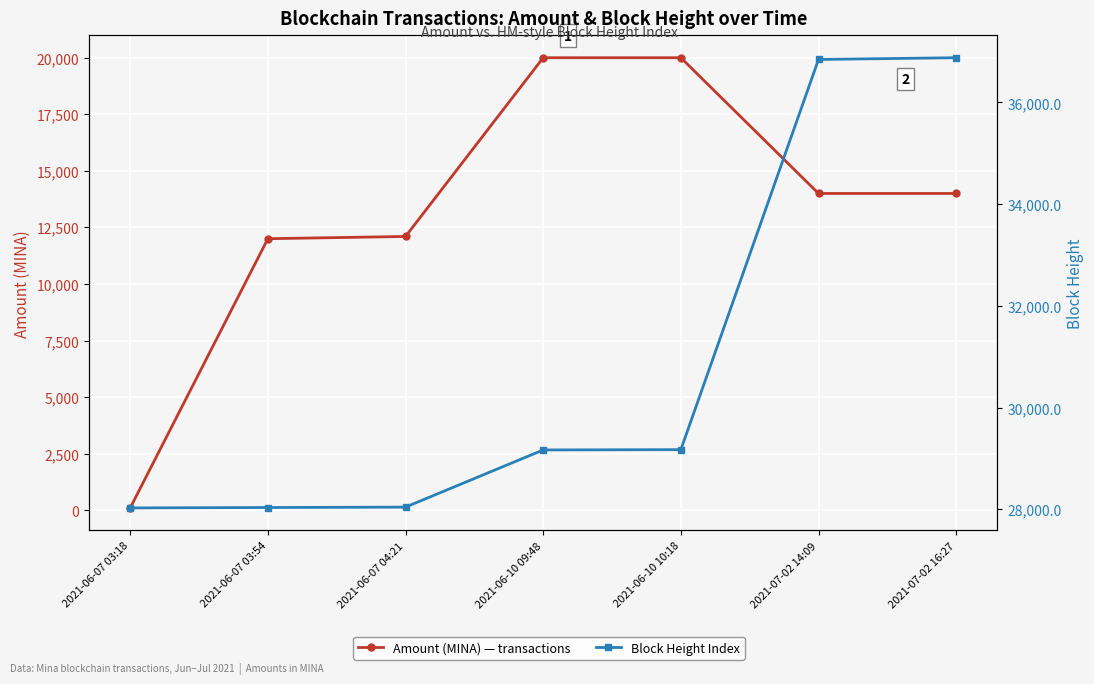

At how many categories does at least one series exceed 4419?

7